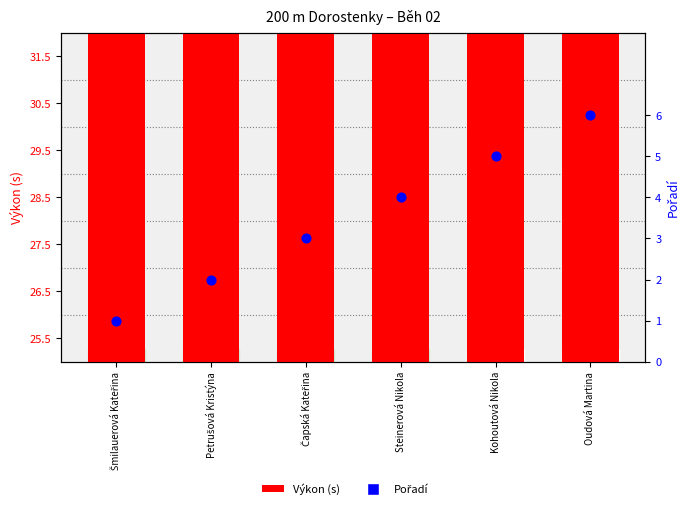

Which series has the widest spread of Y values?

Pořadí